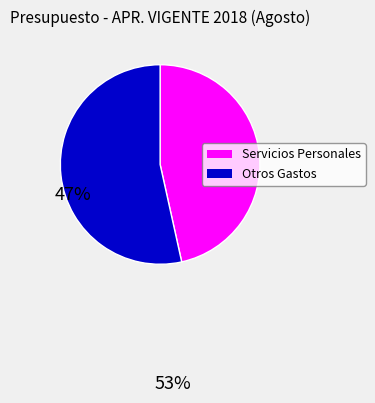

Is there a majority slice in this chart?

Yes